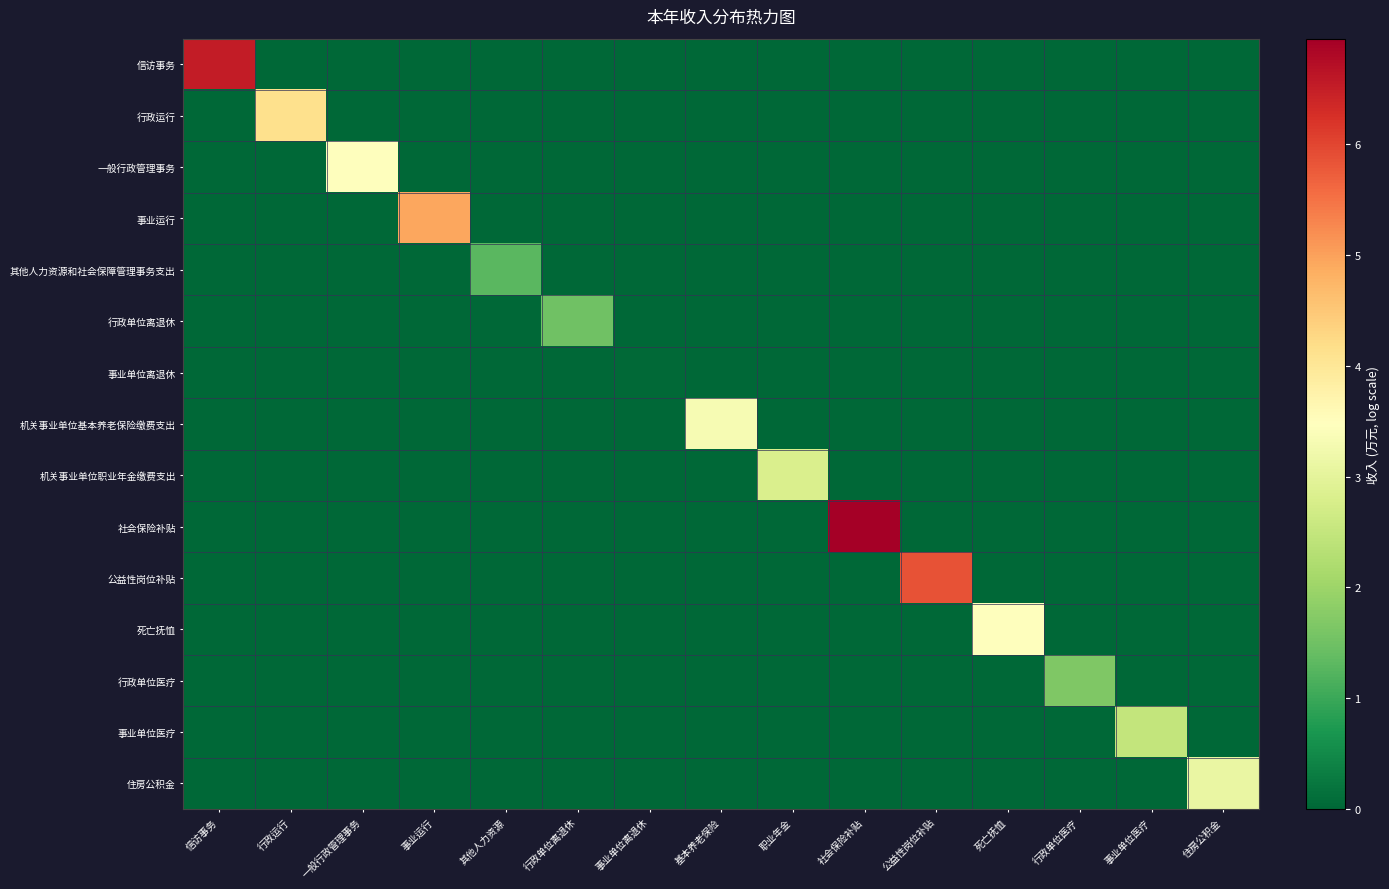

Which series has the largest total across all categories?

社会保险补贴